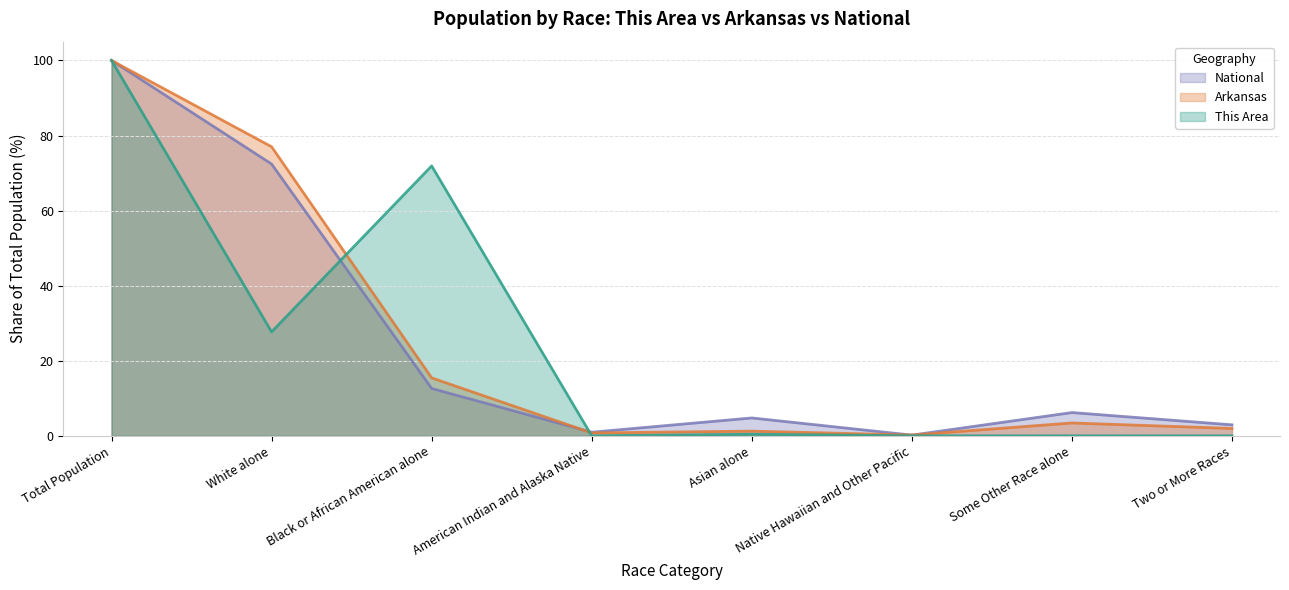

Which series has the widest spread of values?

This Area